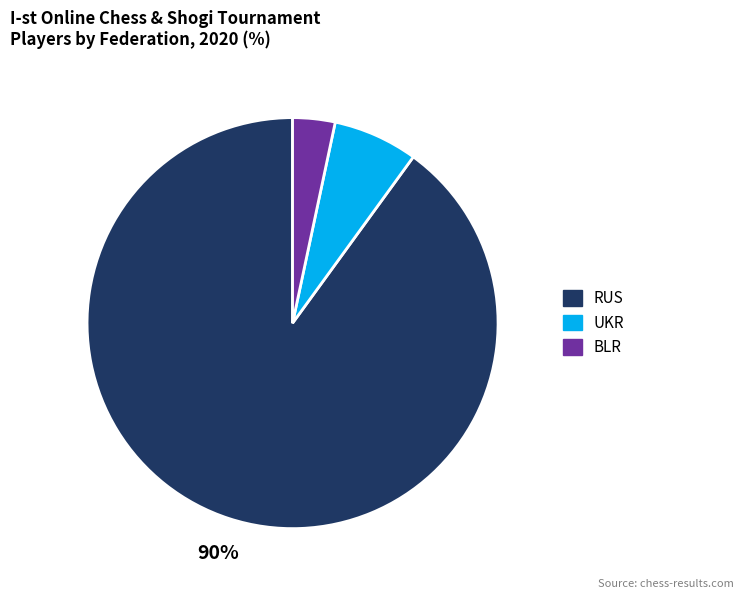

Between UKR and RUS, which is larger?

RUS